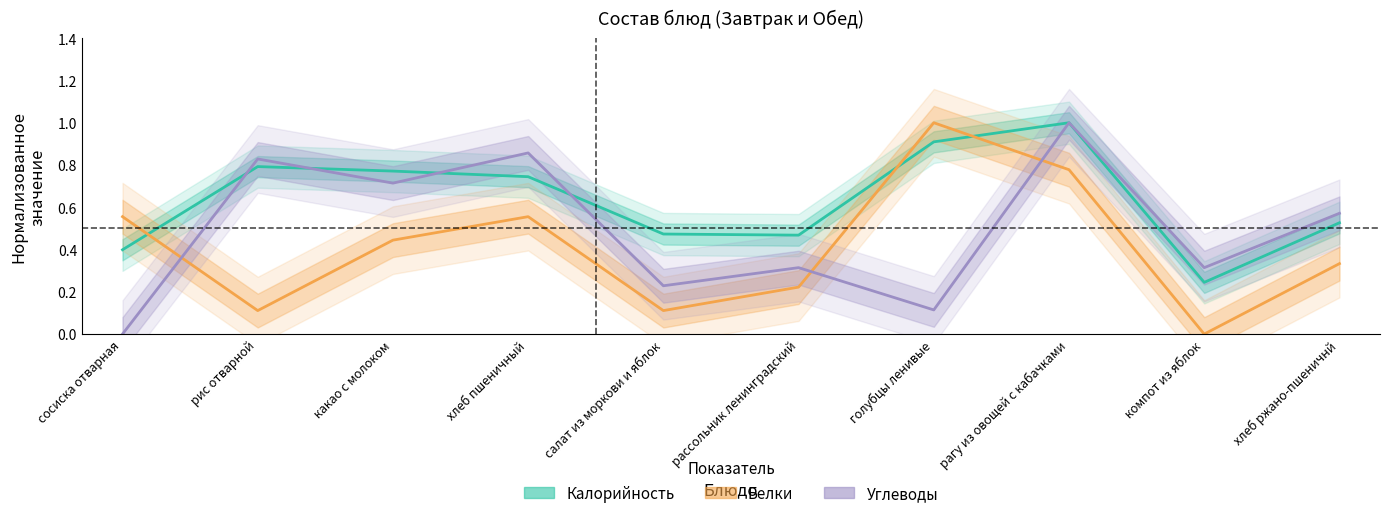

What are all the series names shown in the legend?

Калорийность, Белки, Углеводы